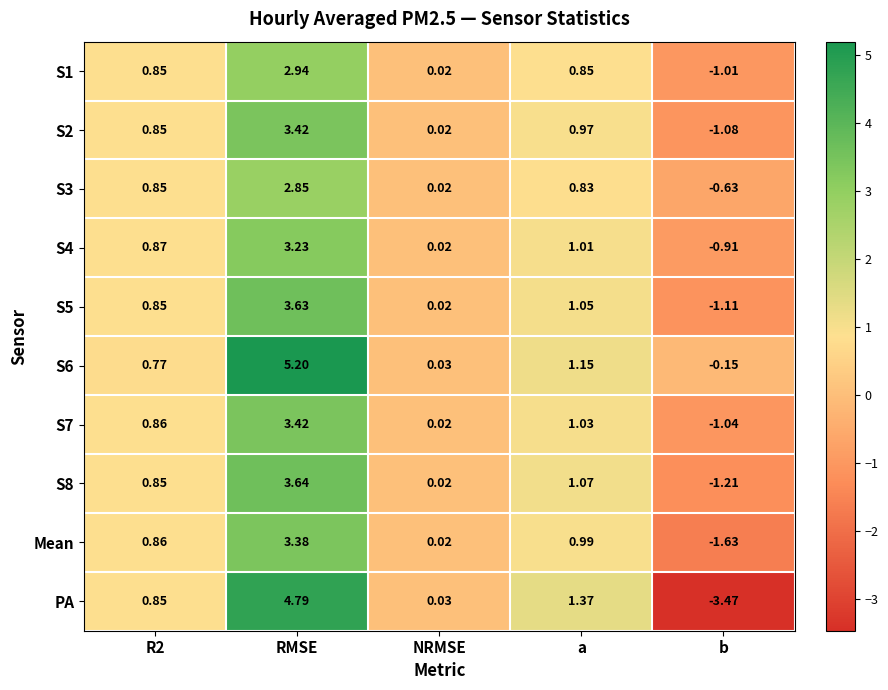

Which series has the widest spread of values?

PA